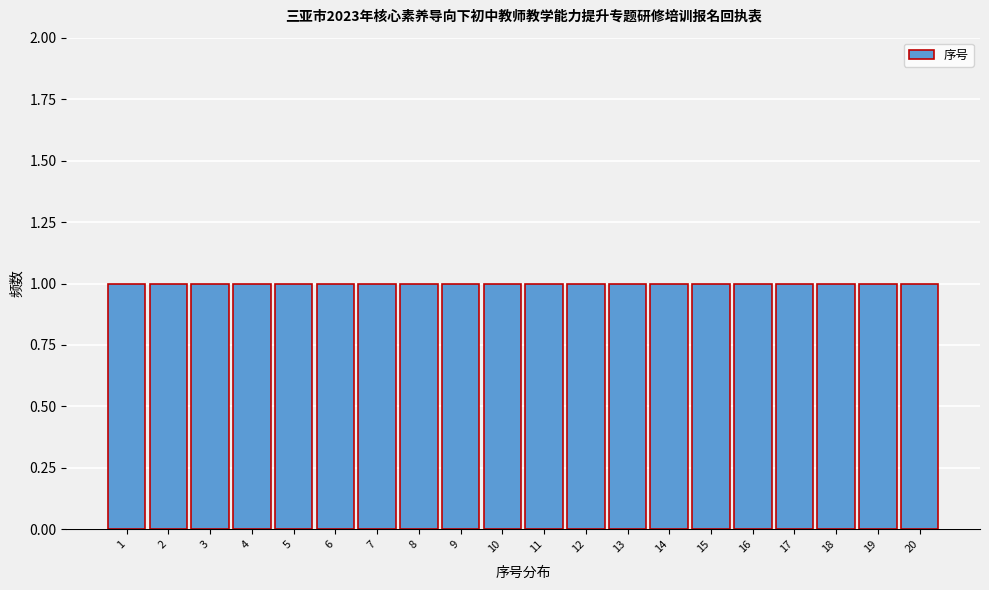

Reading left to right, list every bar in this chart as the range it spans on the x-axis followed by its height. The values are not printed on the chart, so give them approximately, as read against the axis.

0.5 to 1.5: 1
1.5 to 2.5: 1
2.5 to 3.5: 1
3.5 to 4.5: 1
4.5 to 5.5: 1
5.5 to 6.5: 1
6.5 to 7.5: 1
7.5 to 8.5: 1
8.5 to 9.5: 1
9.5 to 10.5: 1
10.5 to 11.5: 1
11.5 to 12.5: 1
12.5 to 13.5: 1
13.5 to 14.5: 1
14.5 to 15.5: 1
15.5 to 16.5: 1
16.5 to 17.5: 1
17.5 to 18.5: 1
18.5 to 19.5: 1
19.5 to 20.5: 1